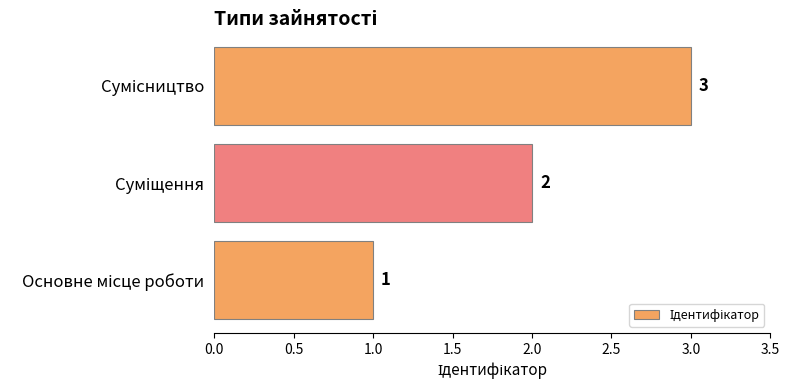

What is the greatest value displayed?

3